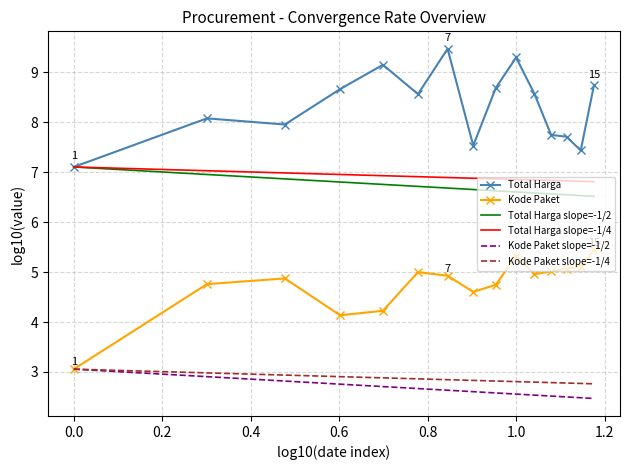

Which series has the largest total across all categories?

Total Harga